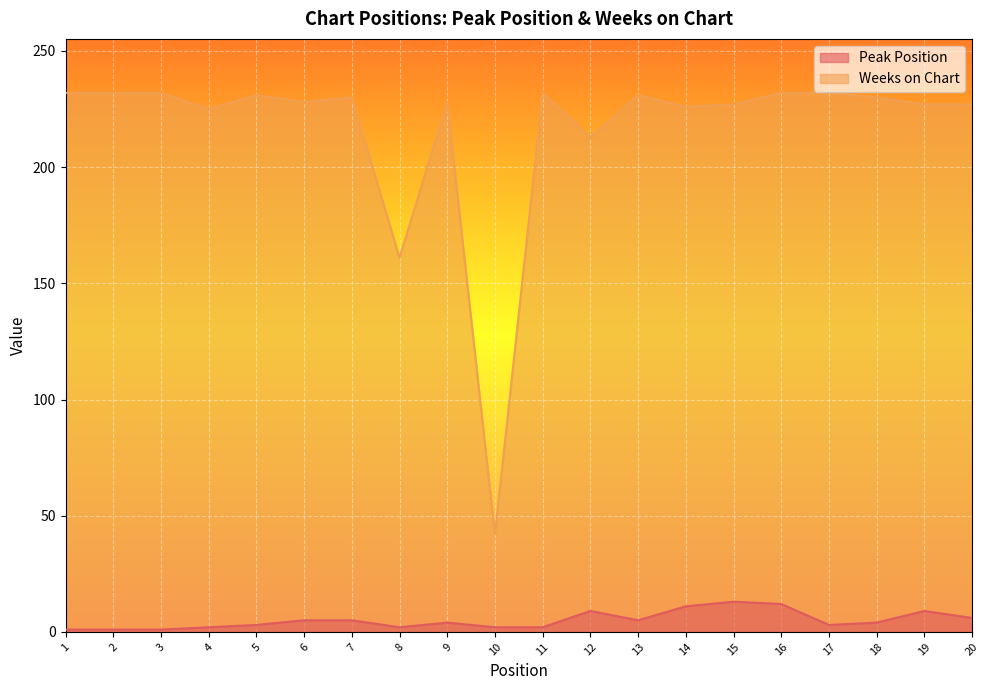

How many lines are shown in the chart?

2